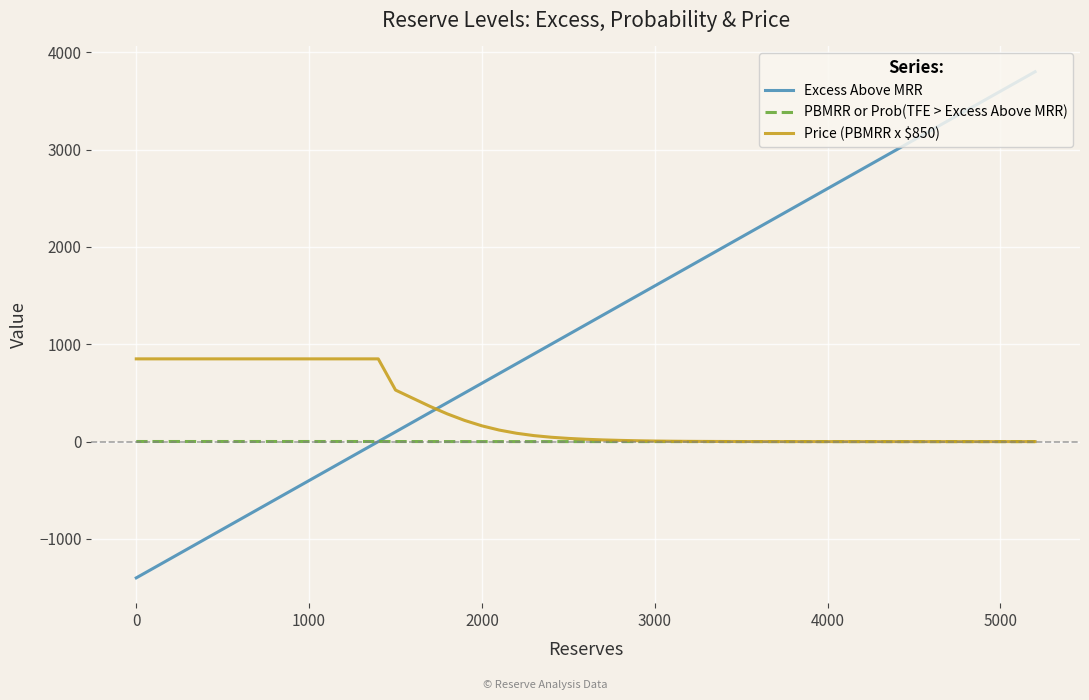

Rank the series by their maximum value, from highest to lowest.

Excess Above MRR, Price (PBMRR x $850), PBMRR or Prob(TFE > Excess Above MRR)